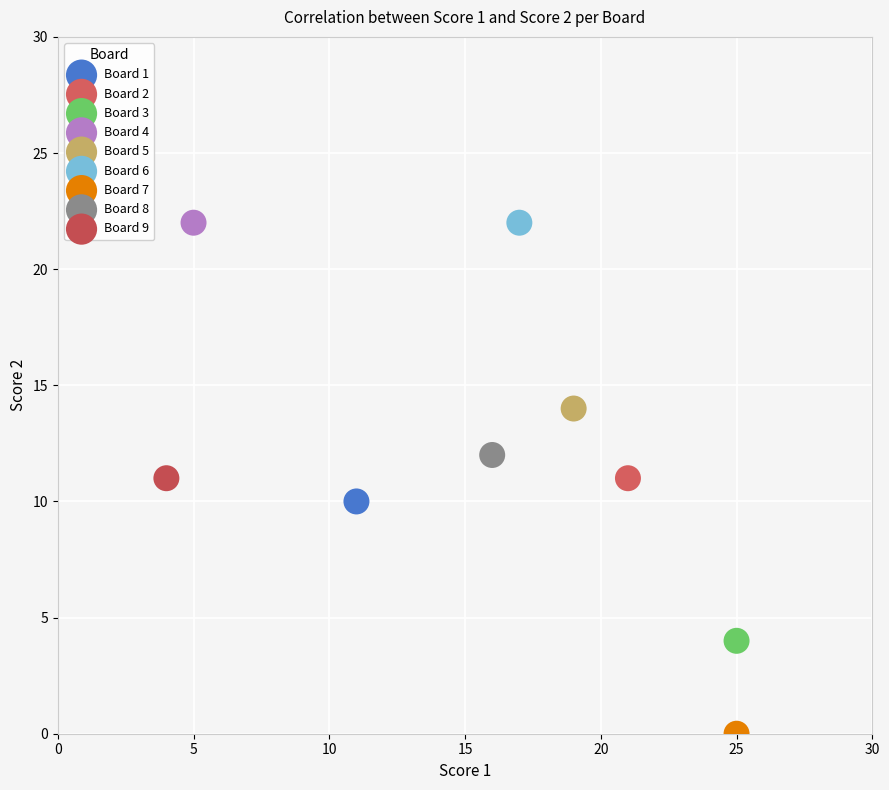

Which series reaches the minimum Y coordinate?

Board 7